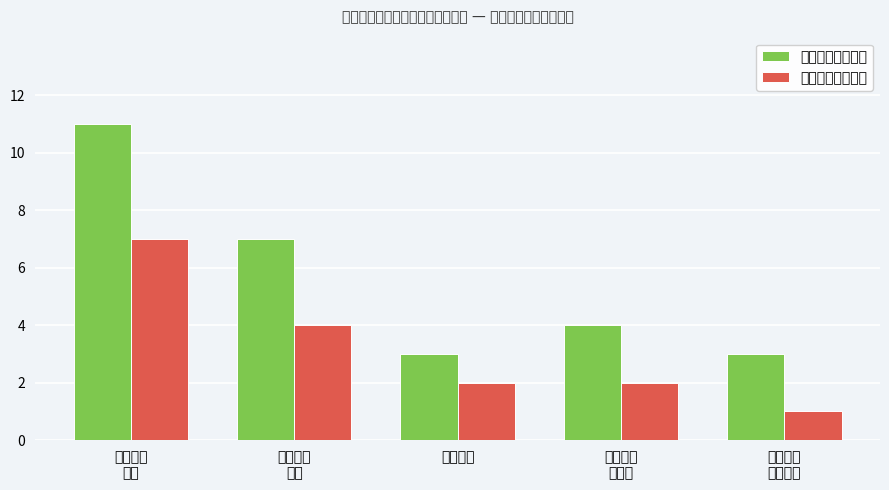

What is the value of the 智能控制学院人数 bar at the 1st from the left?

11